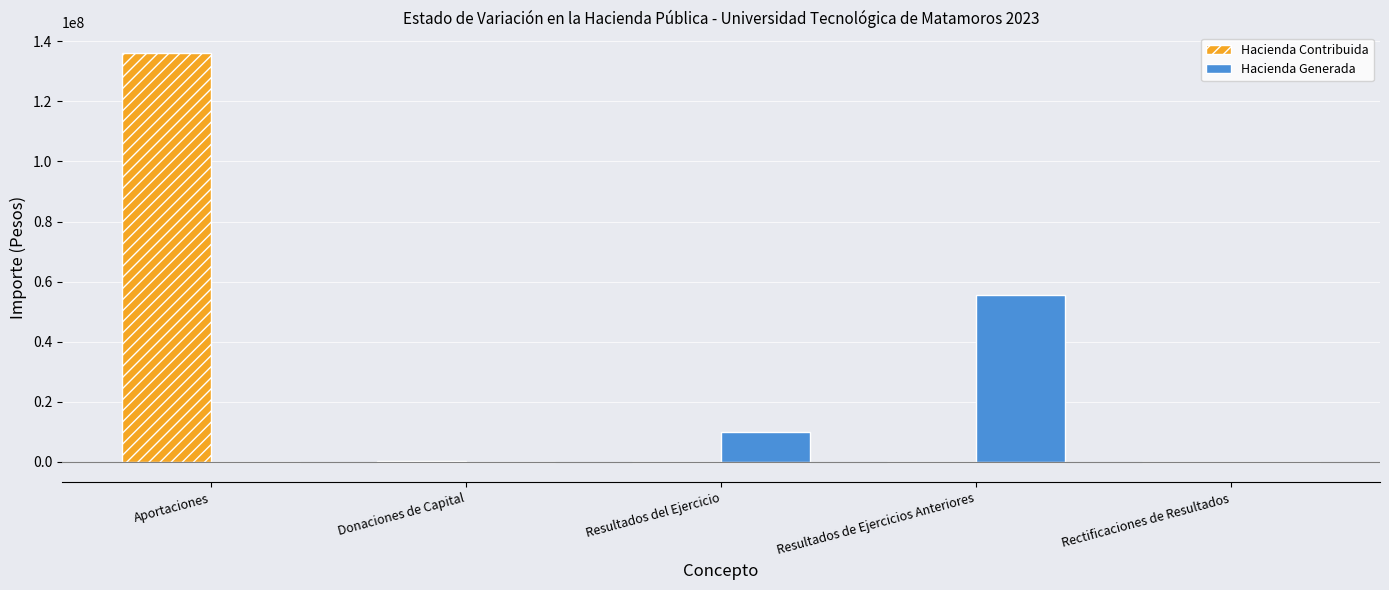

At which category does the chart reach its peak across all series?

Aportaciones